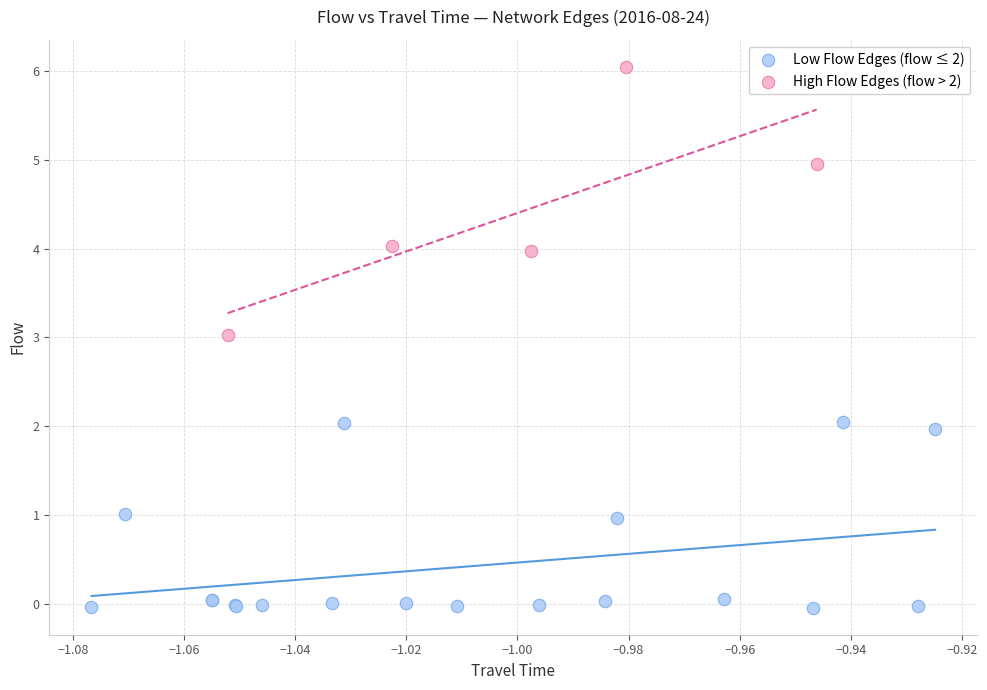

Which series has the widest spread of Y values?

High Flow Edges (flow > 2)